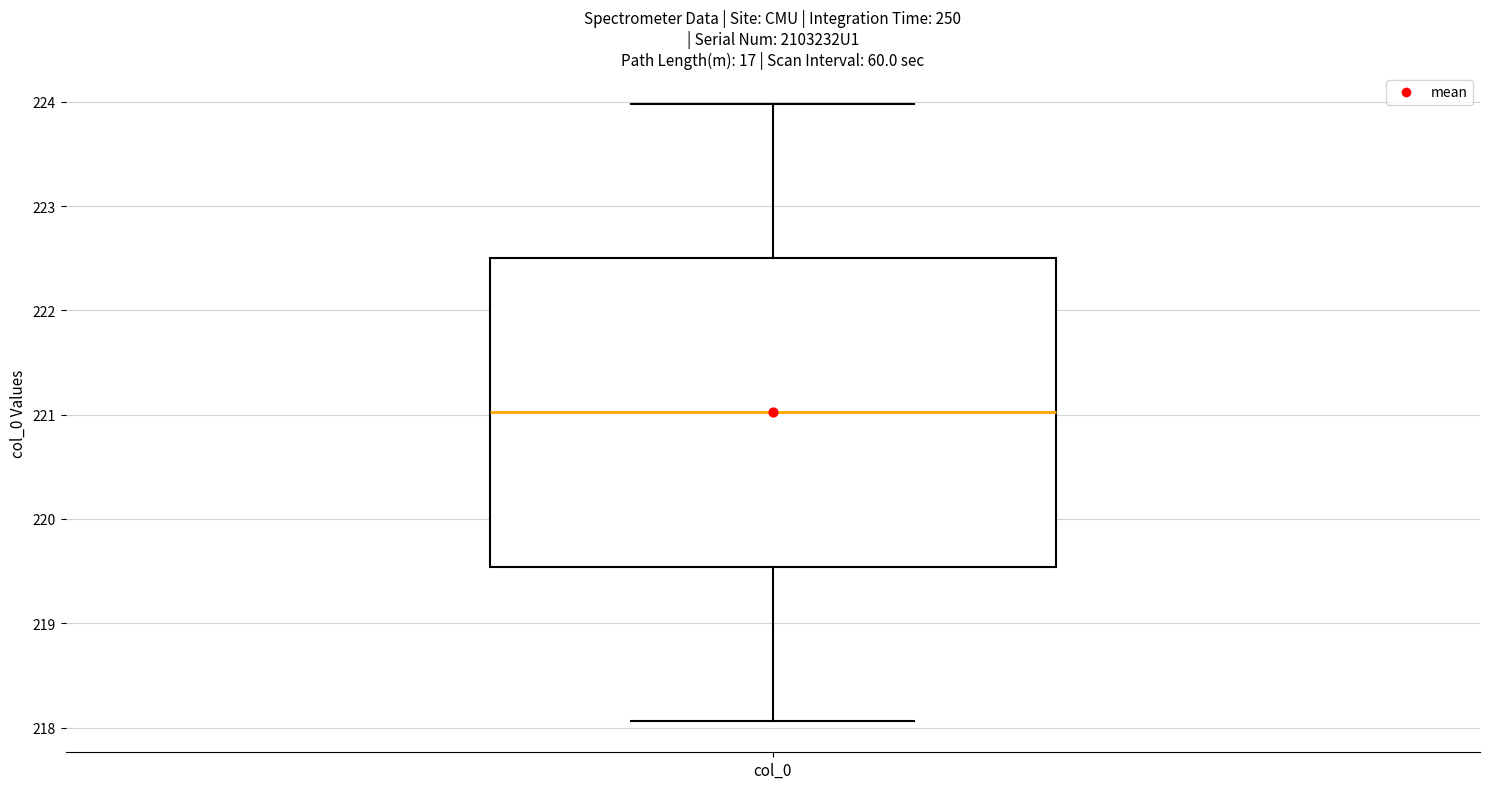

Where does the median line of the box for col_0 sit on the y-axis? The values are not printed on the chart, so give them approximately, as read against the axis.

221.0